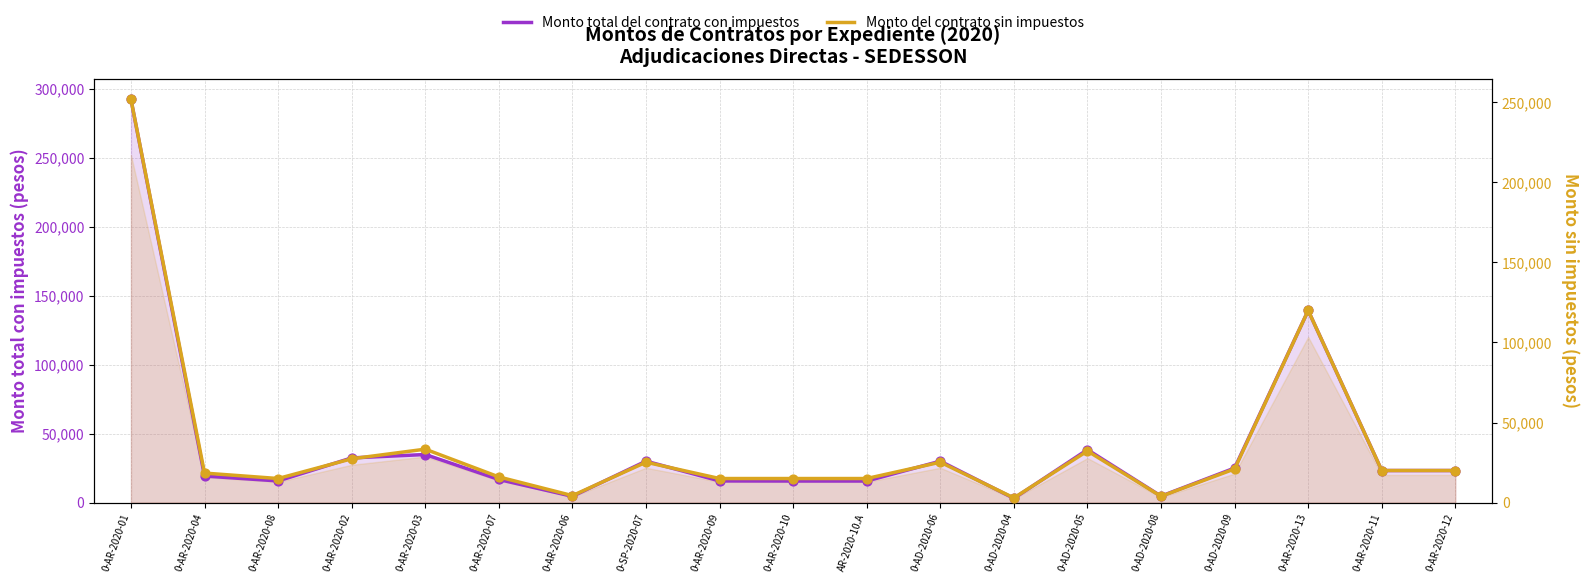

Which series has the largest total across all categories?

Monto total del contrato con impuestos